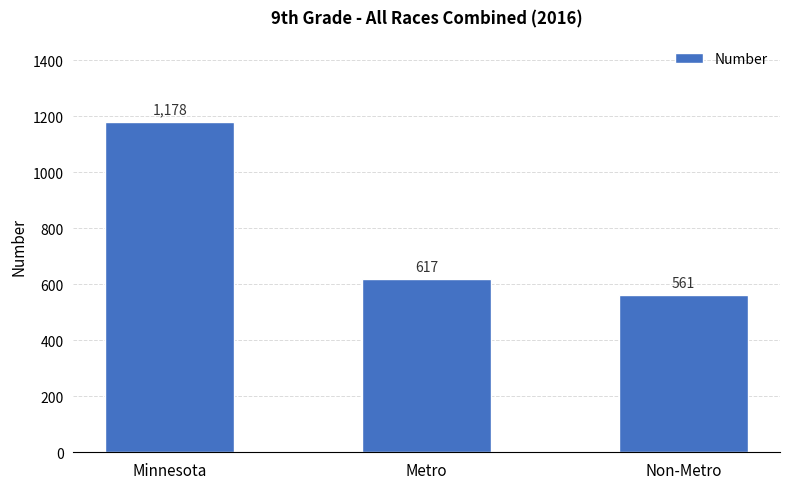

Is it true that the value at Metro is 617?

True